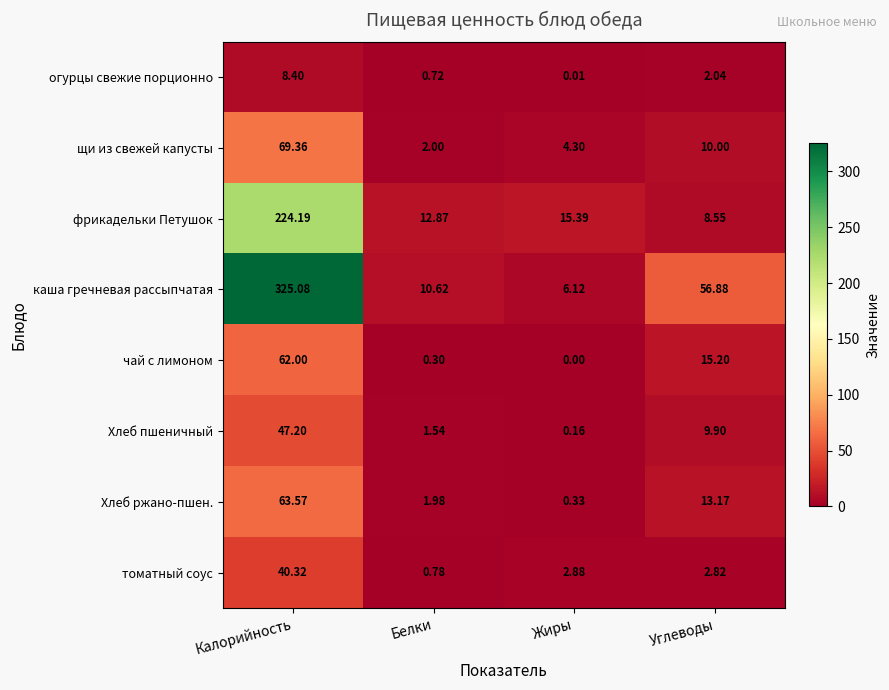

How many data points in чай с лимоном are above 15?

2